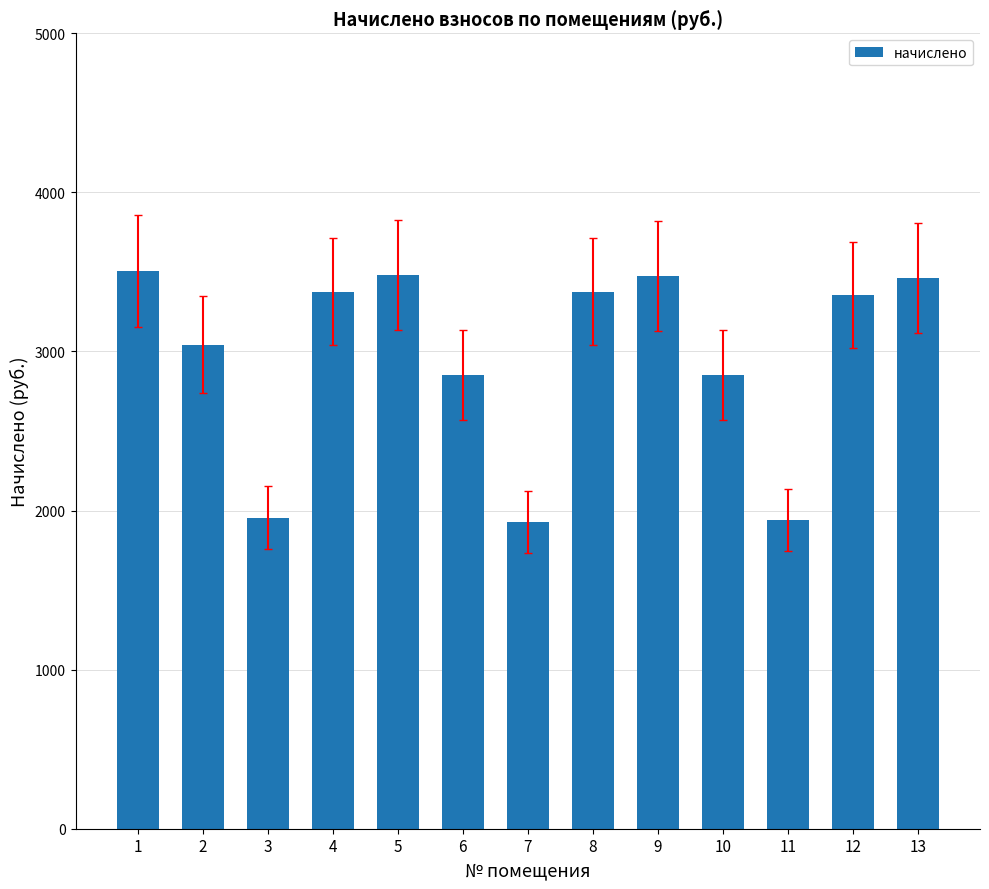

What is the maximum value shown in the chart?

3507.2